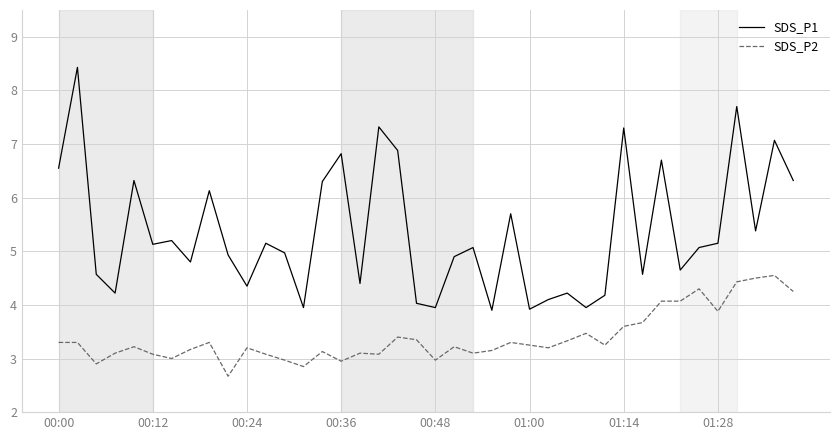

List the series in order of their overall mean, lowest first.

SDS_P2, SDS_P1